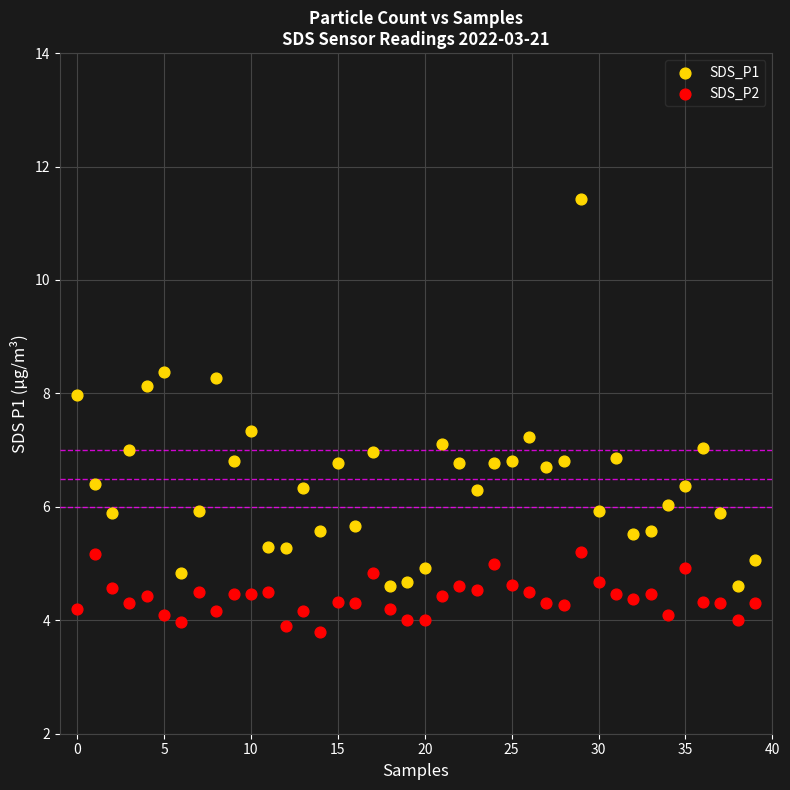

Across all data points, what is the range of Y values (max minus min)?

7.6